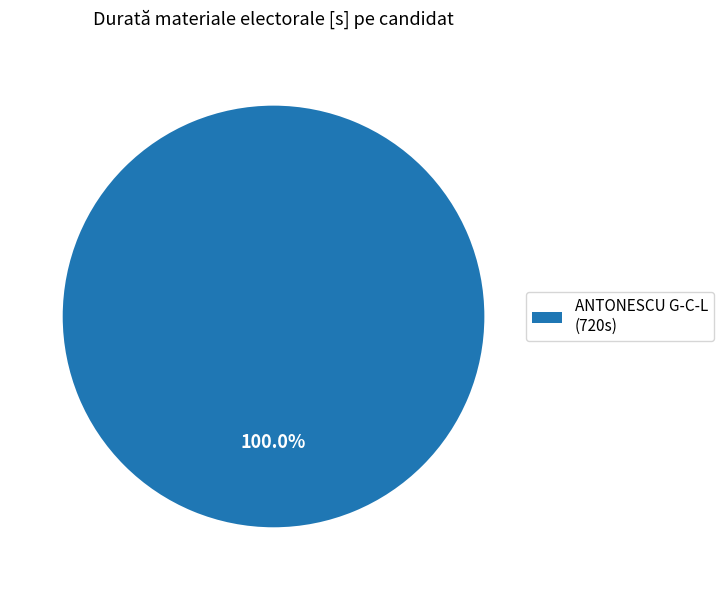

Which slice represents more than half of the pie?

ANTONESCU G-C-L (720s)